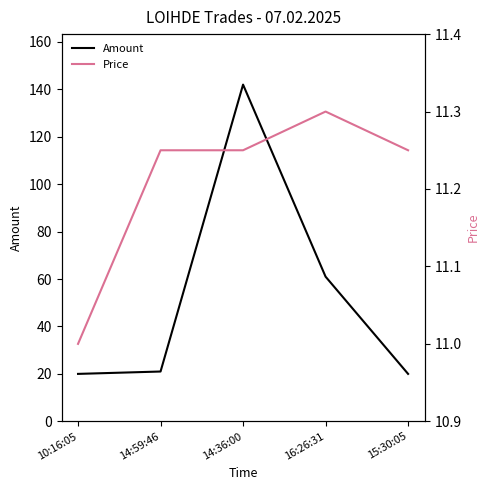

How many distinct data groups are displayed?

2